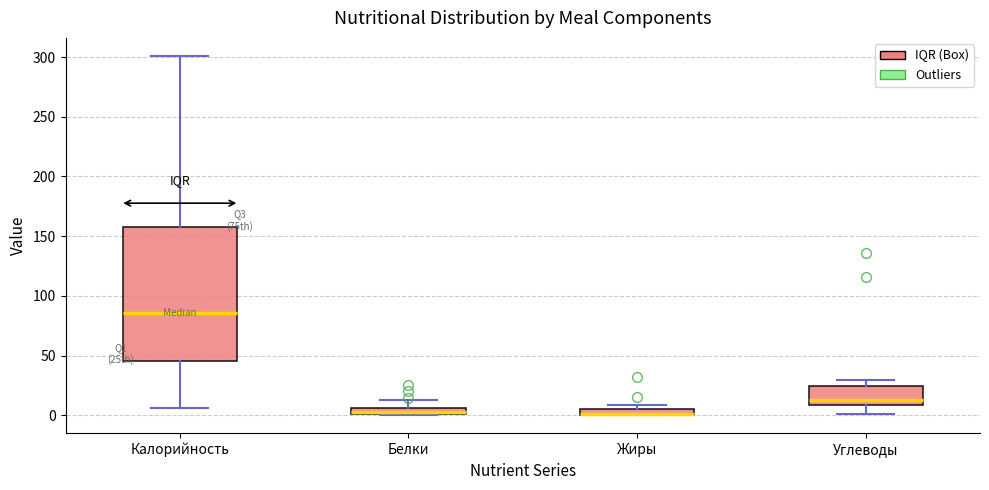

Where is the lower edge of the box for Жиры on the y-axis? The values are not printed on the chart, so give them approximately, as read against the axis.

0